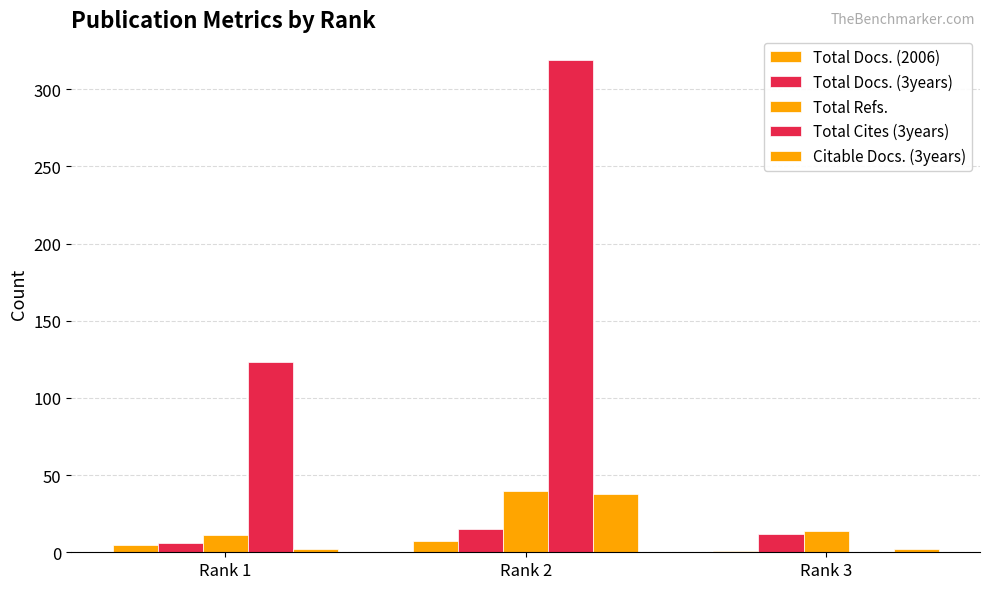

Reading left to right, transcribe all the data shown in this chart.

Total Docs. (2006): Rank 1=5	Rank 2=7	Rank 3=1
Total Docs. (3years): Rank 1=6	Rank 2=15	Rank 3=12
Total Refs.: Rank 1=11	Rank 2=40	Rank 3=14
Total Cites (3years): Rank 1=123	Rank 2=319	Rank 3=0
Citable Docs. (3years): Rank 1=2	Rank 2=38	Rank 3=2